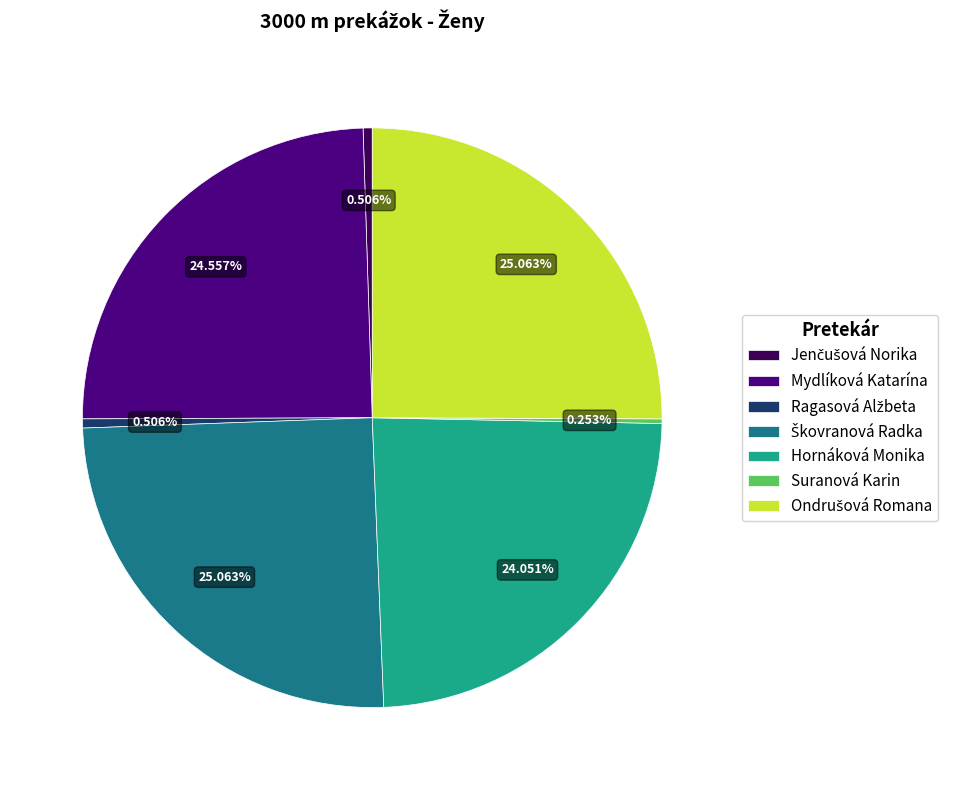

Is Mydlíková Katarína the majority of the pie?

No